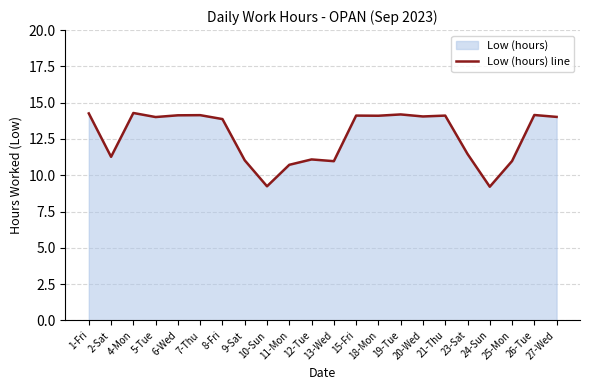

What is the maximum value shown in the chart?

14.3